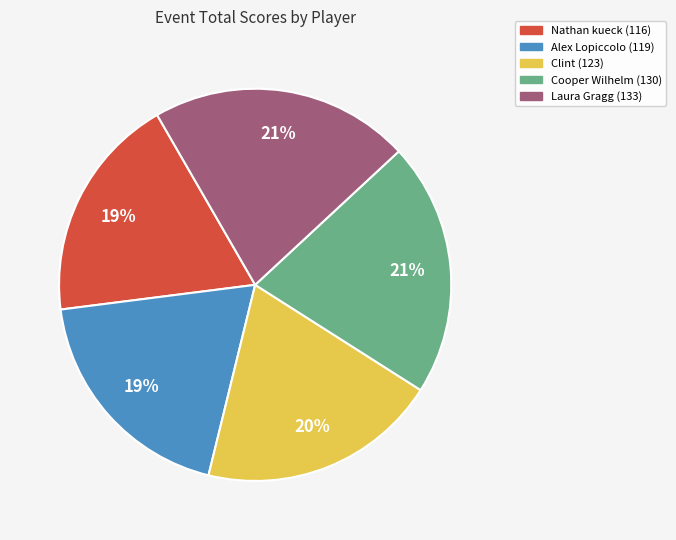

What percentage is the Nathan kueck slice, to the nearest percent?

19%